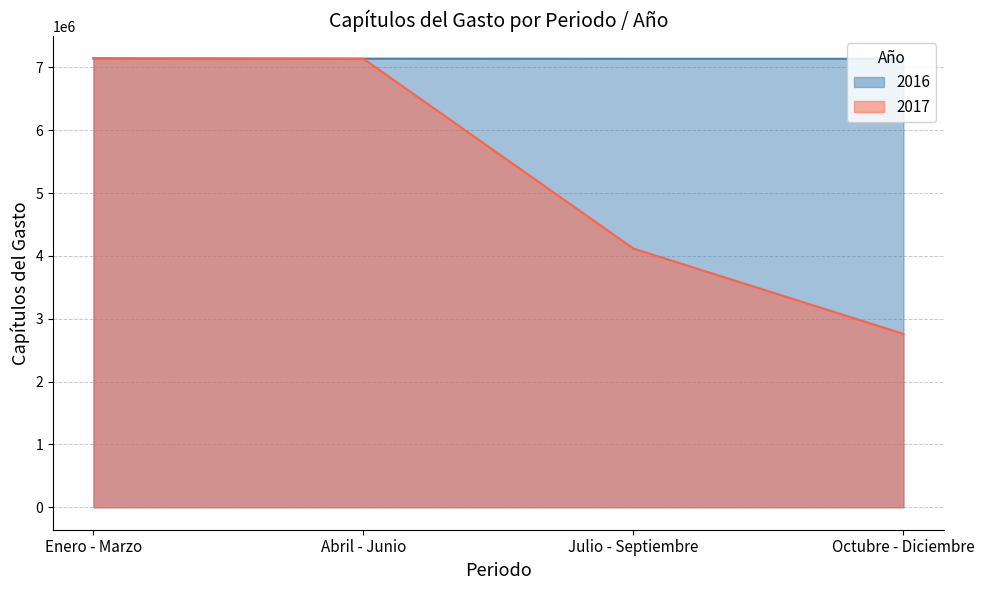

True or false: 2016 and 2017 cross at least once.

False